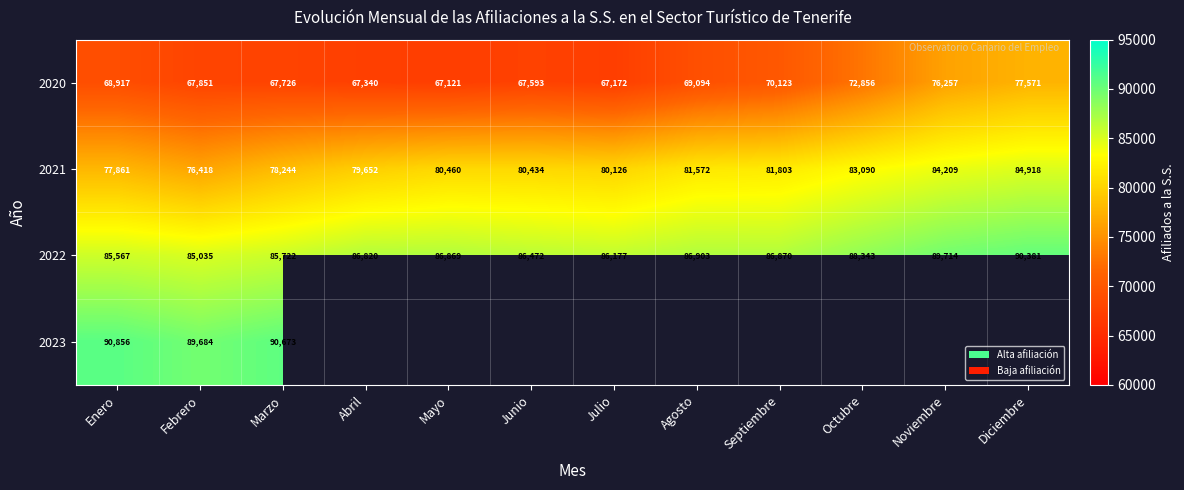

What is the spread (max minus min) of values at Enero?

21939